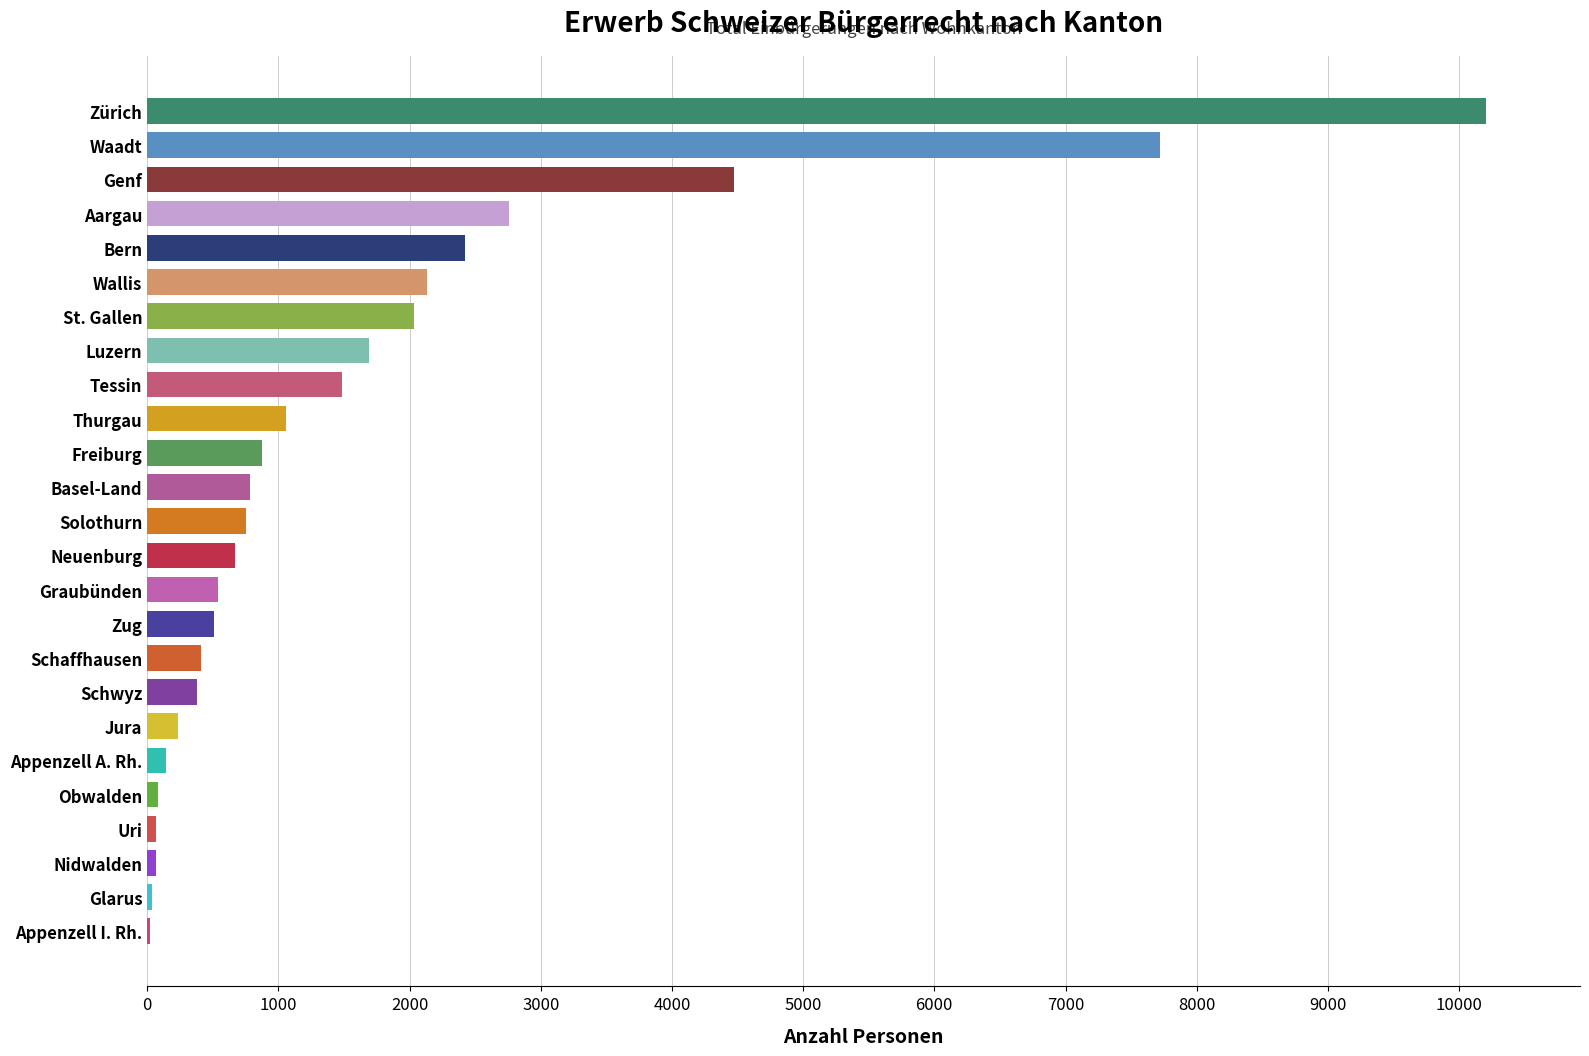

At which category does the chart reach its peak across all series?

Zürich